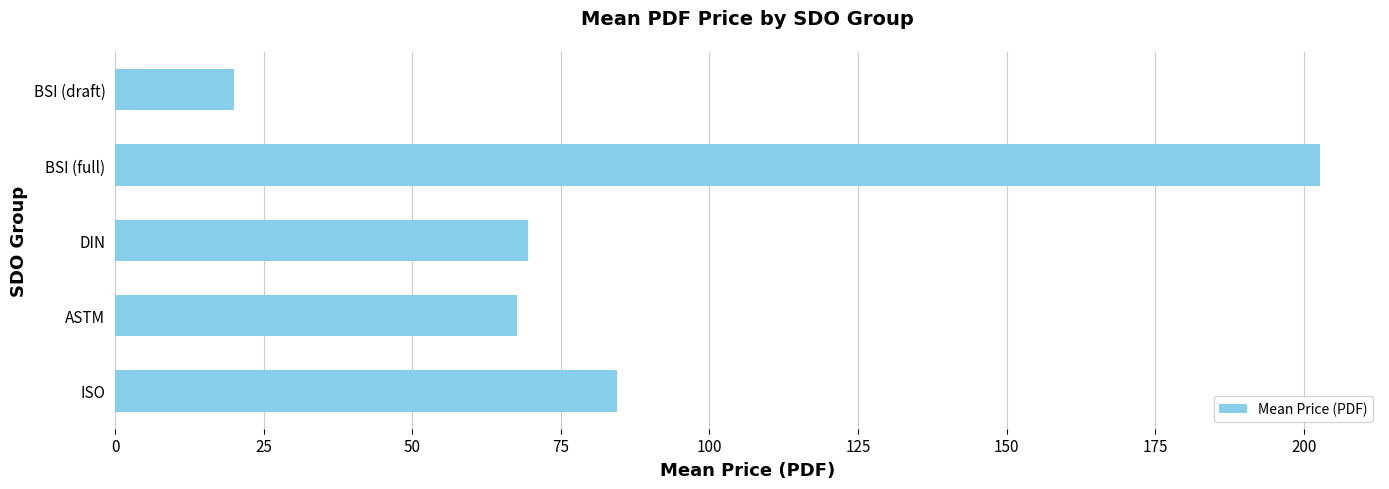

The chart shows a value of 57.9 at BSI (full). True or false?

False